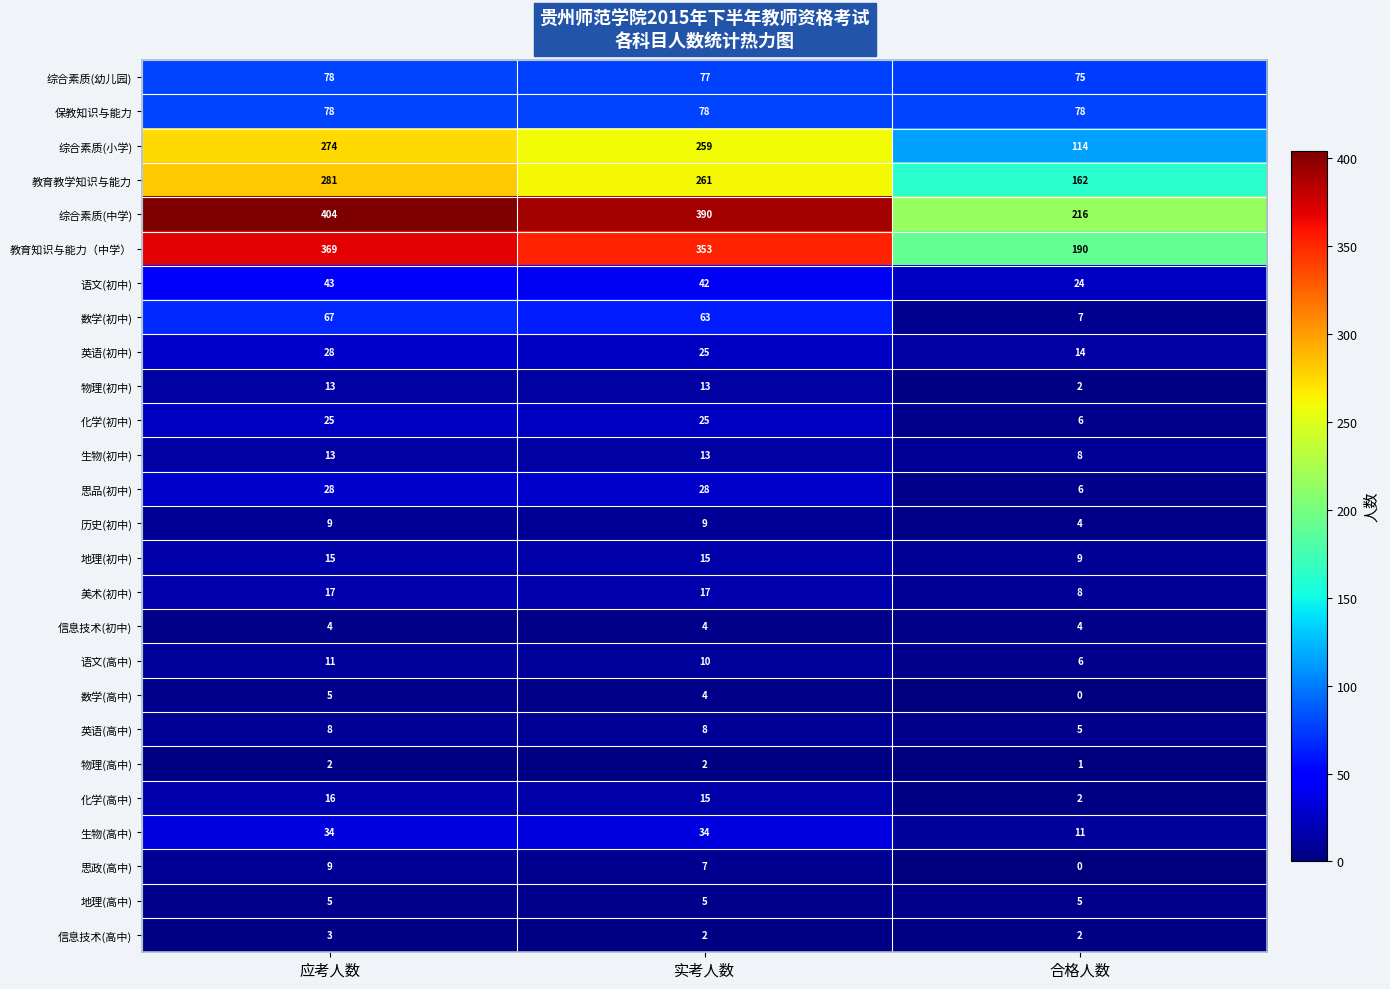

What is the total value across all series at 合格人数?

959